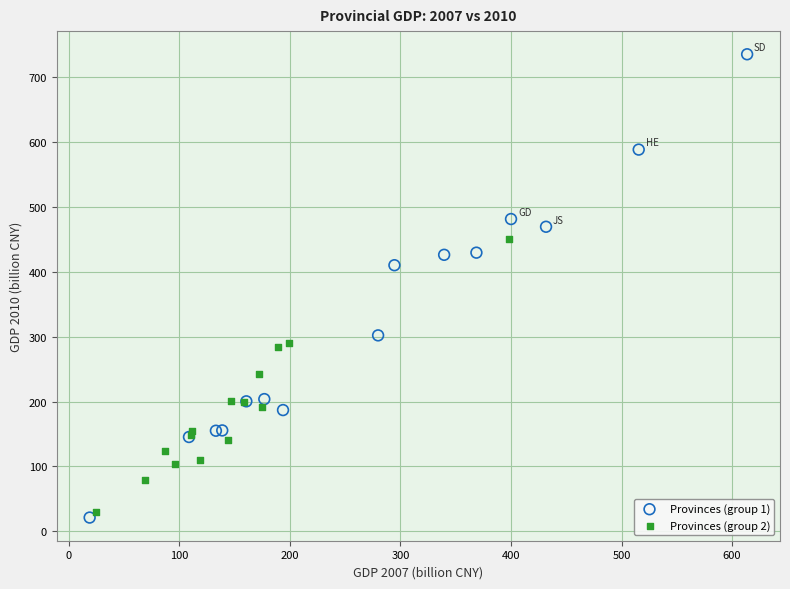

Which series has the widest spread of Y values?

Provinces (group 1)